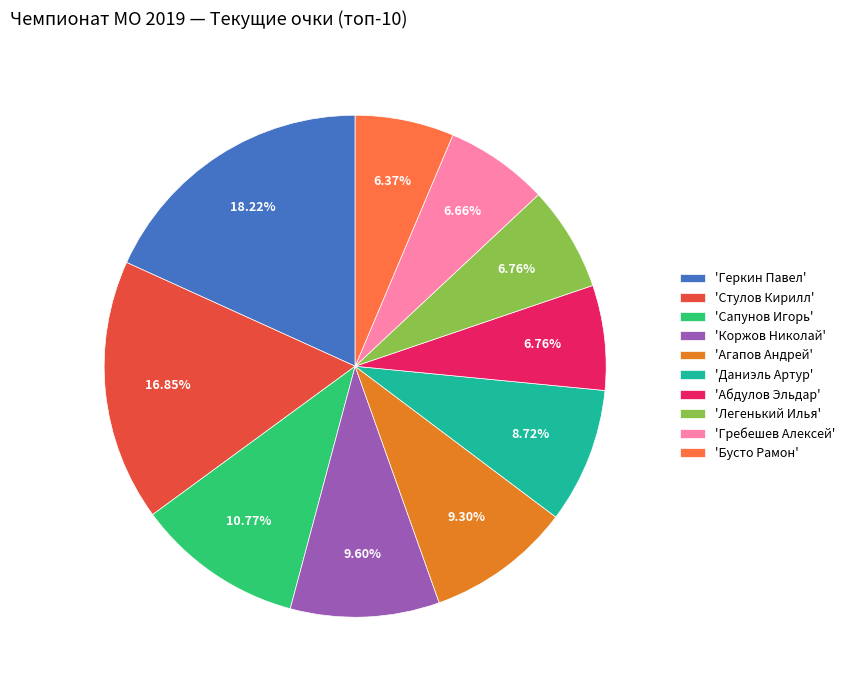

Which slice is the largest?

'Геркин Павел'